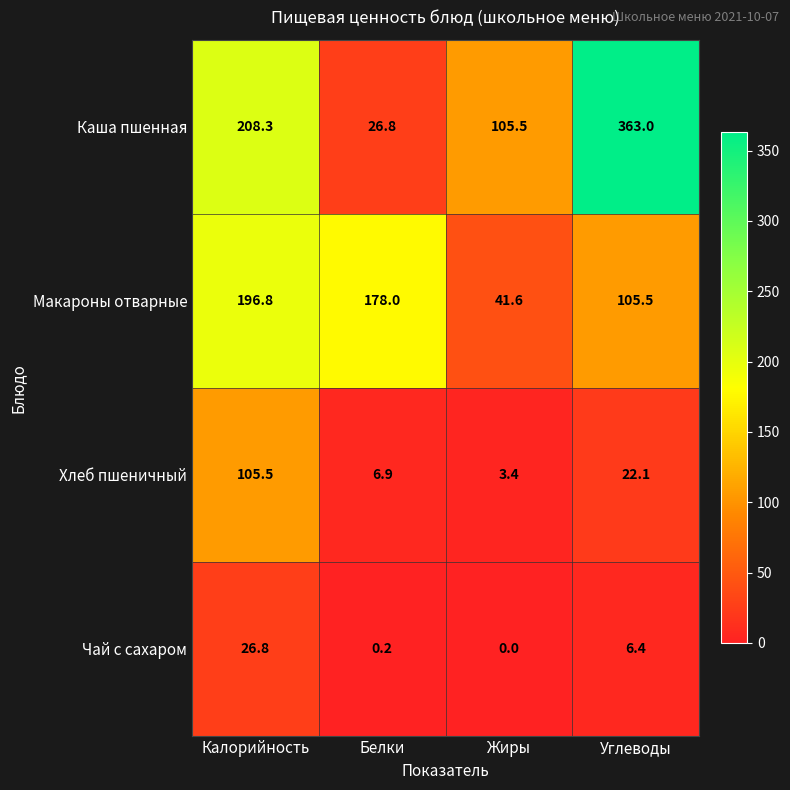

What is the maximum value shown in the chart?

363.0